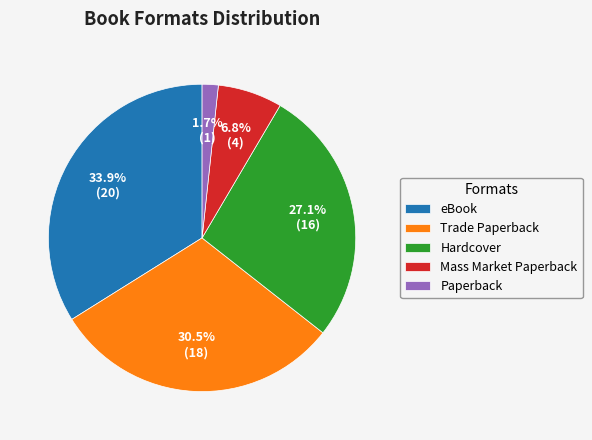

Combined, do Hardcover and Mass Market Paperback account for over 50%?

No